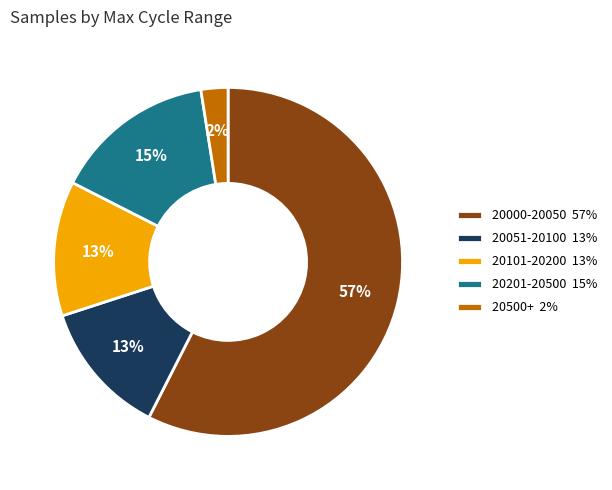

Combined, do 20000-20050 57% and 20500+ 2% account for over 50%?

Yes